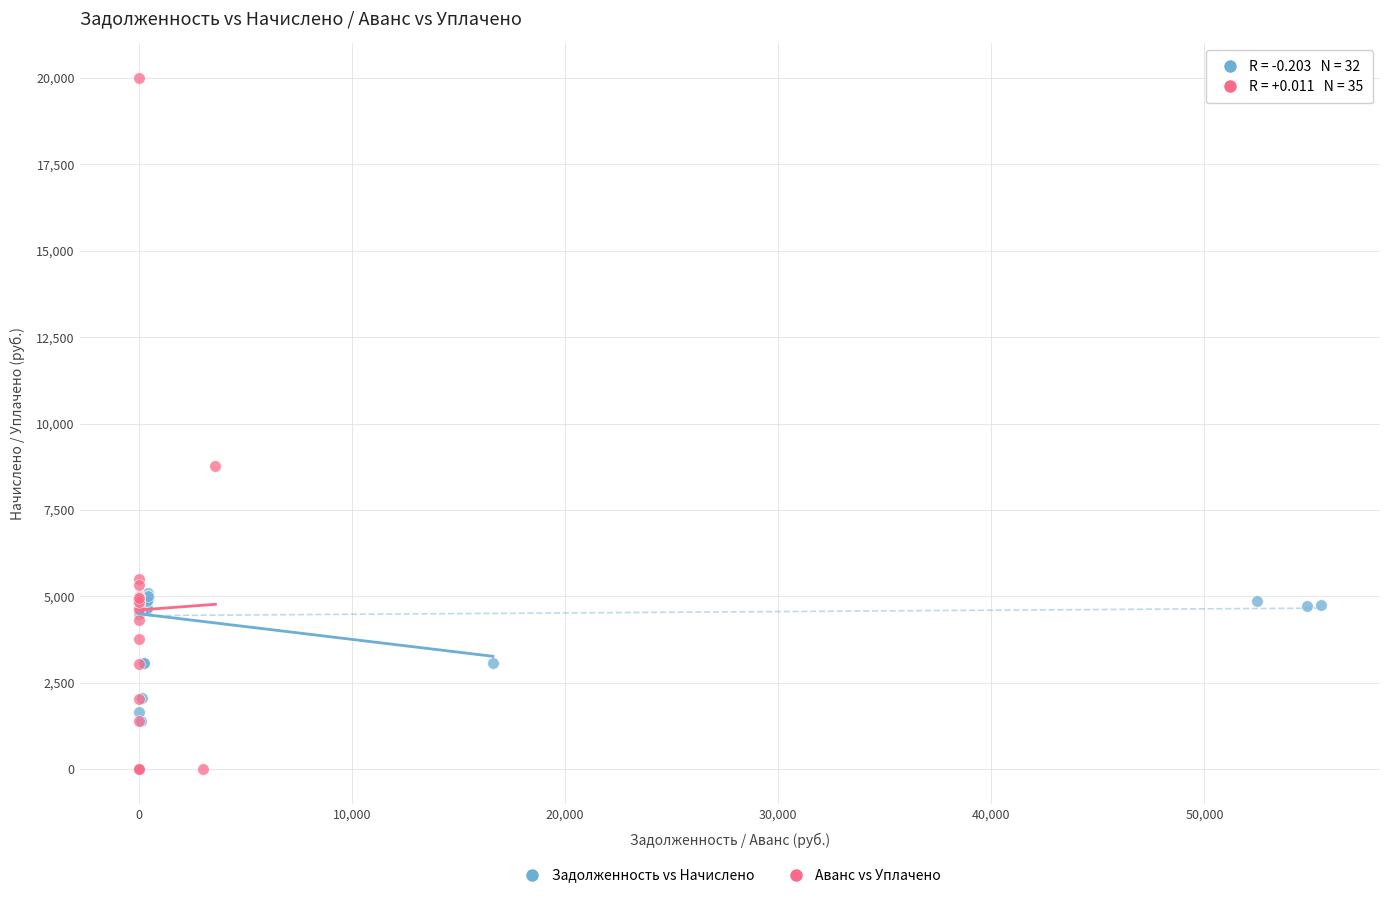

Which series reaches the minimum Y coordinate?

Аванс vs Уплачено